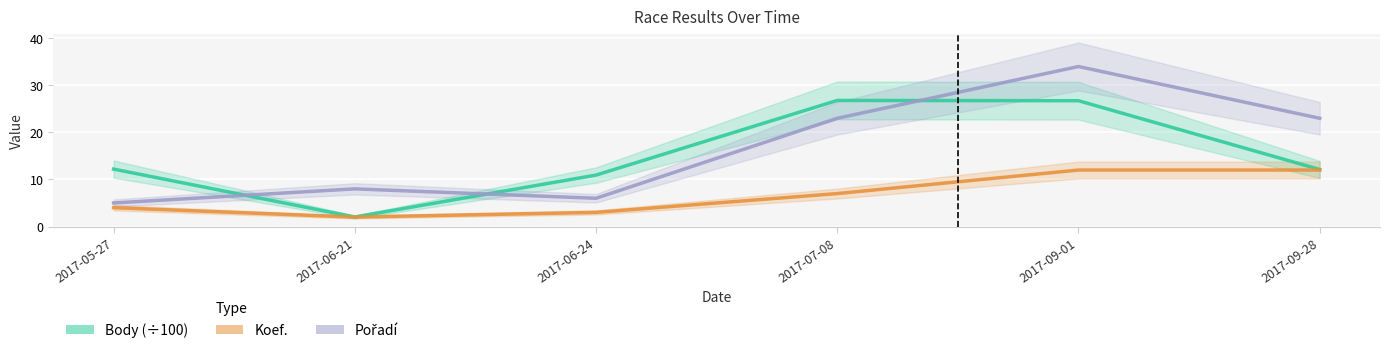

How many interior local peaks does the Pořadí series have?

2